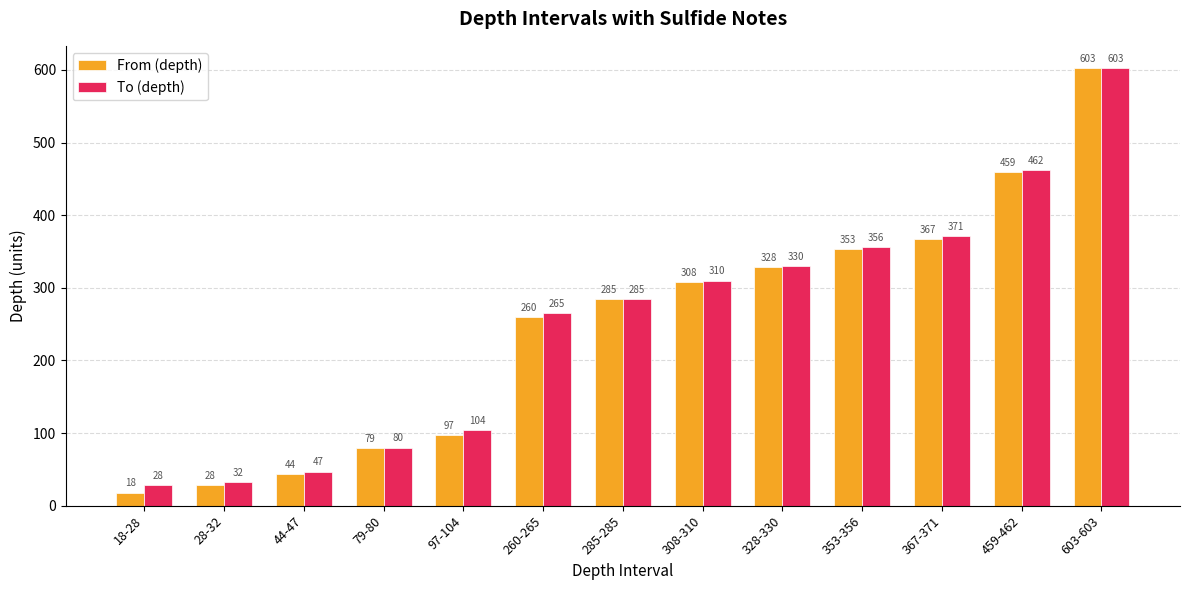

What position from the left is 603-603?

13